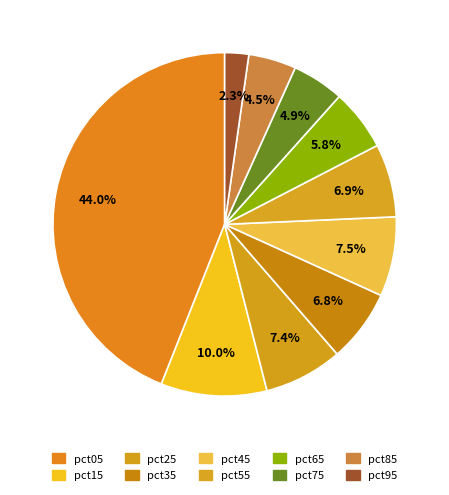

How many slices are in this pie chart?

10